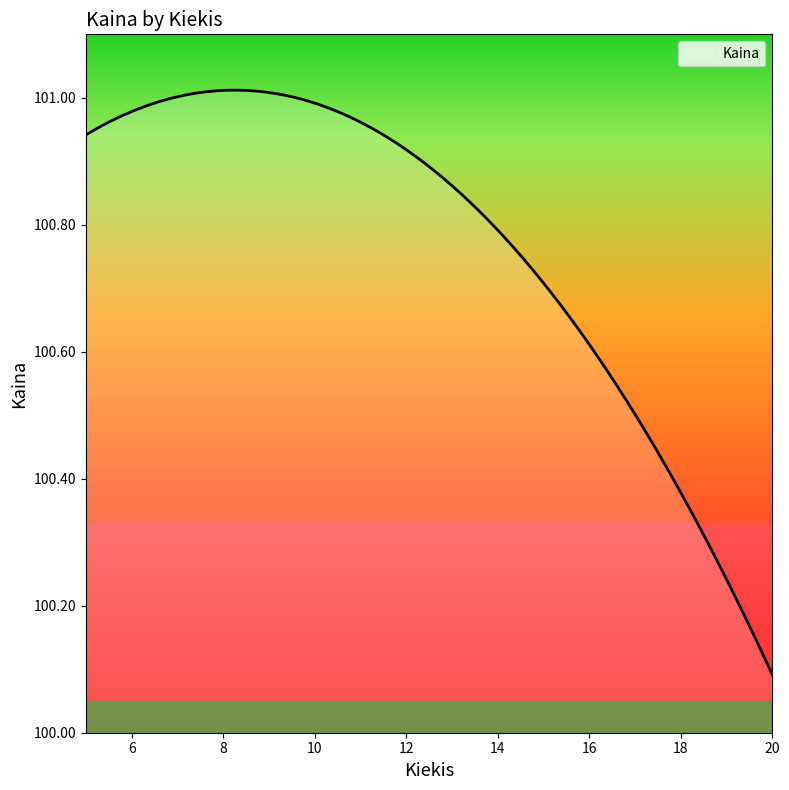

What is the average value?

100.7